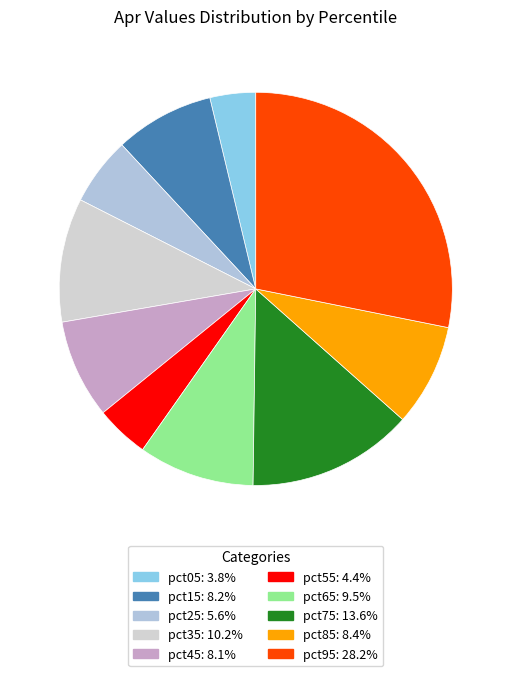

Between pct45 and pct05, which is larger?

pct45